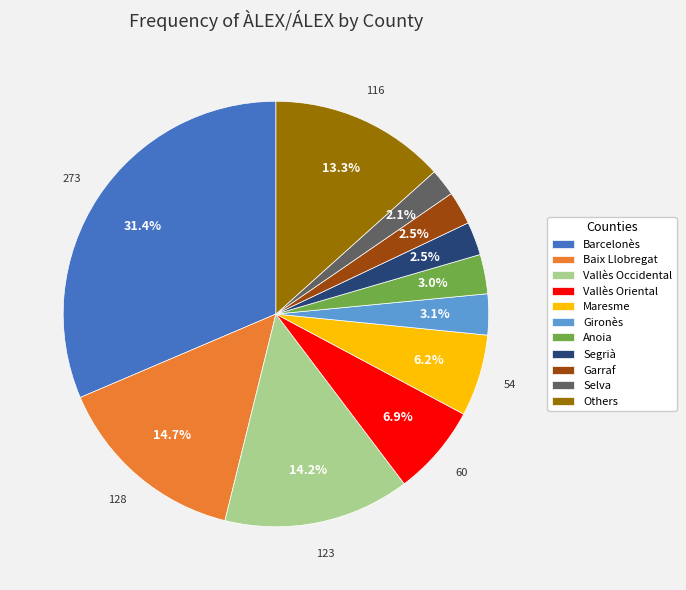

Does Baix Llobregat account for over 50% of the chart?

No